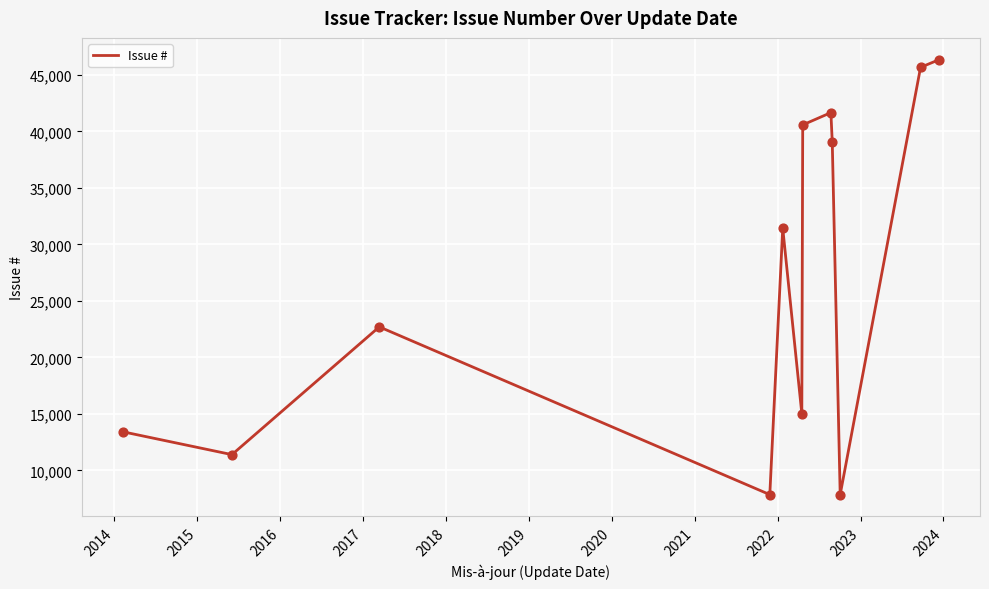

What is the smallest value displayed?

7859